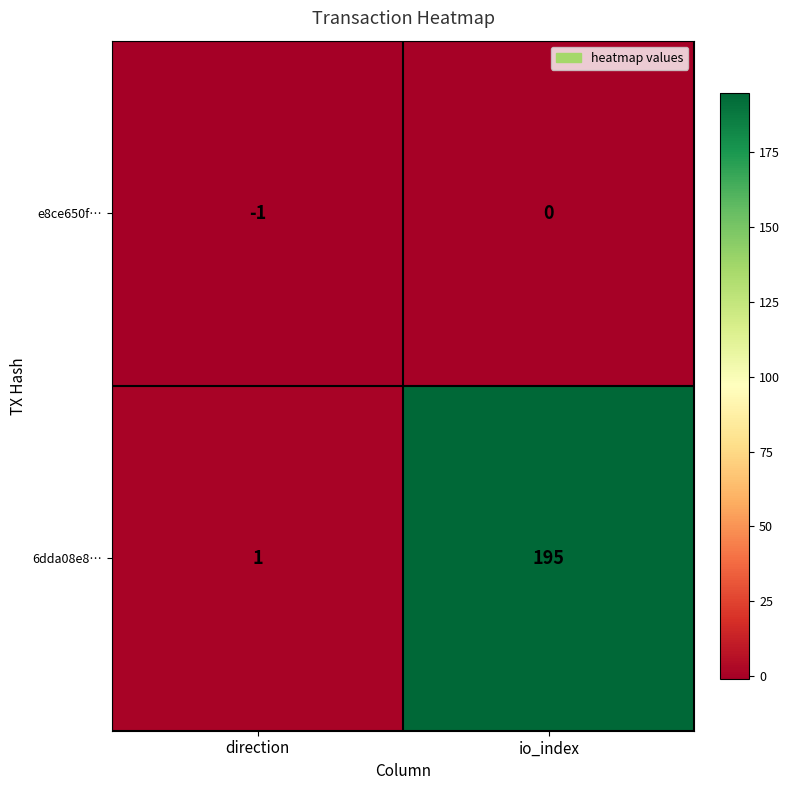

At which label is e8ce650f… closest to 0?

io_index